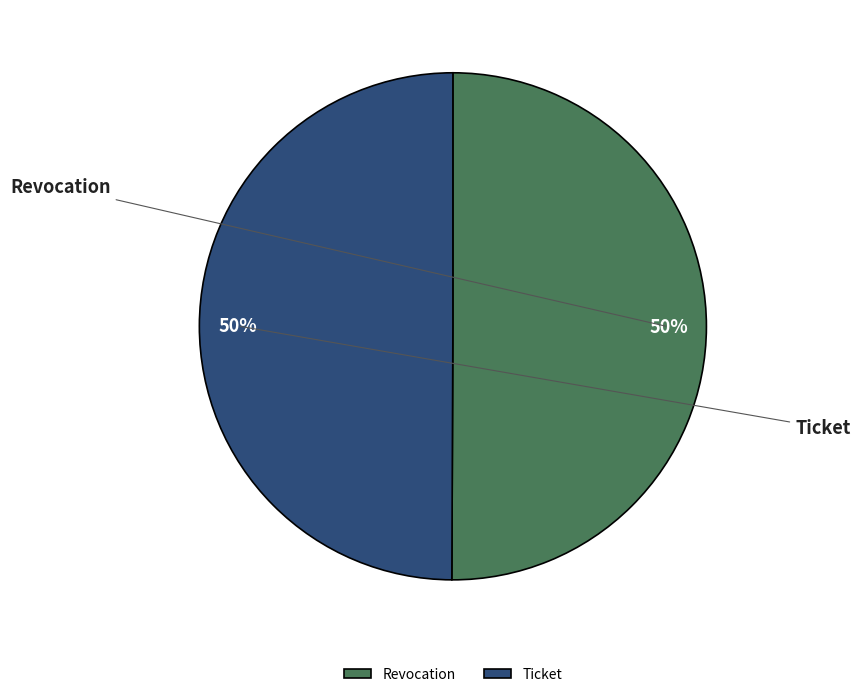

Is it true that Ticket is 50% of the pie?

True